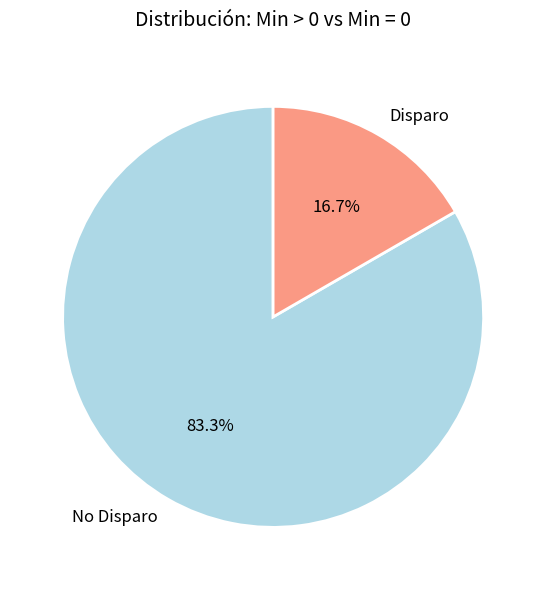

To the nearest percent, what is the average slice percentage?

50%